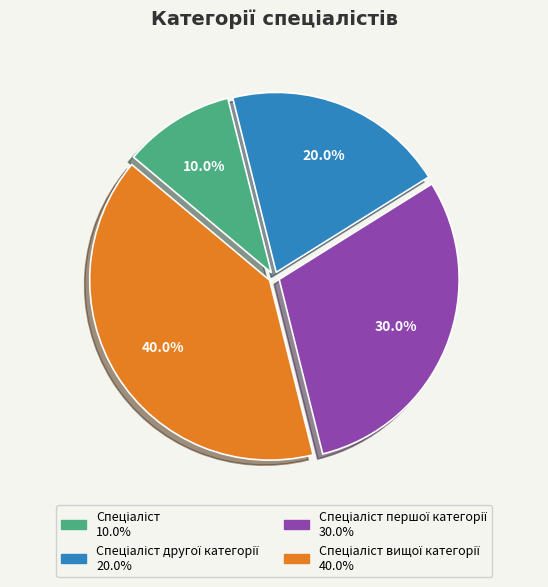

Is there a majority slice in this chart?

No